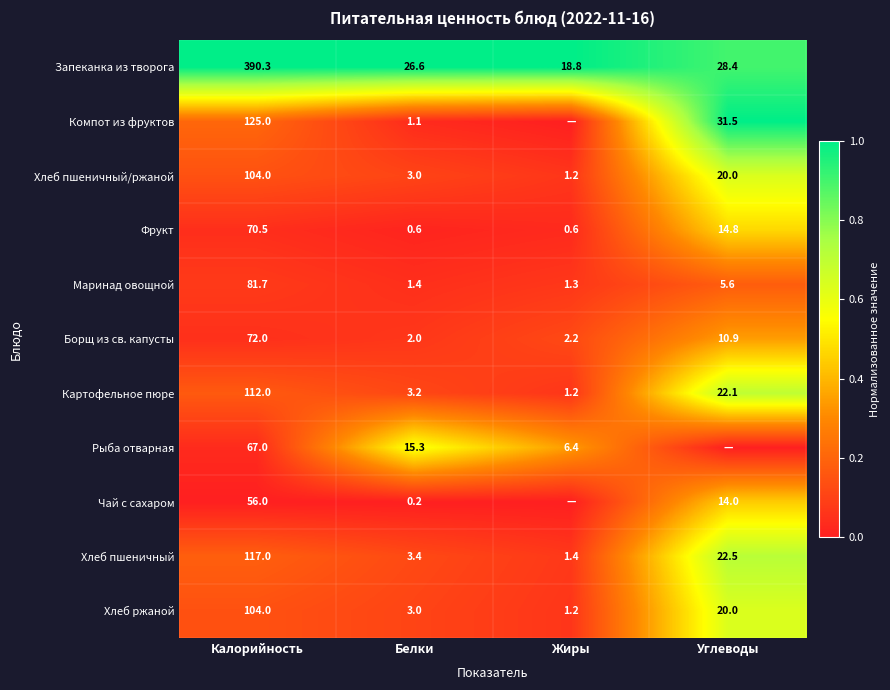

What is the total value across all series at Белки?

59.8